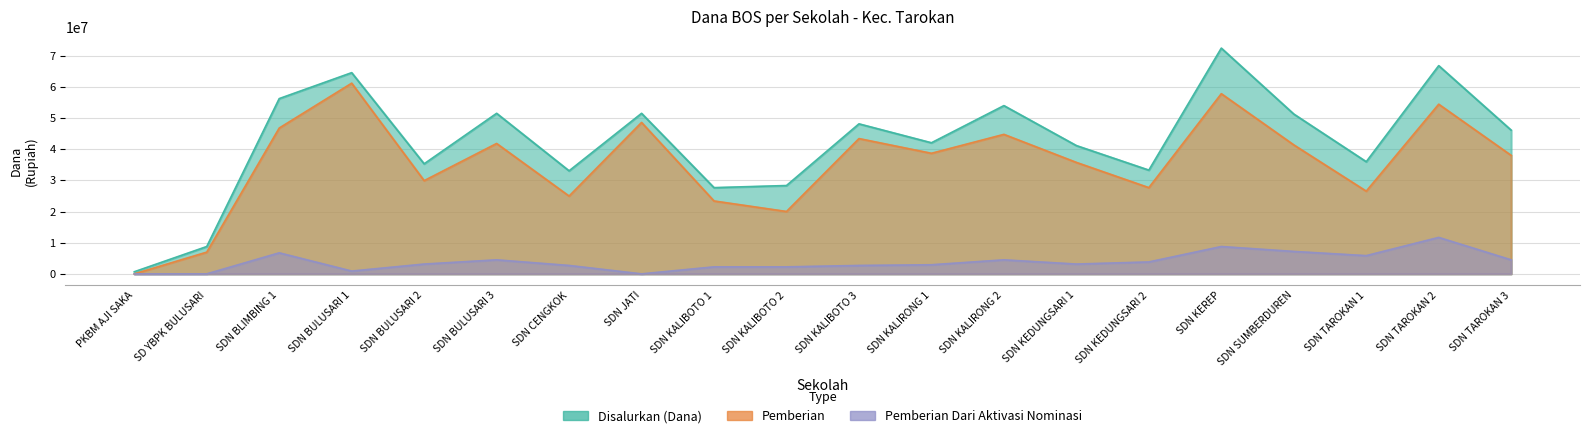

What is the average value of the Pemberian series?

35617500